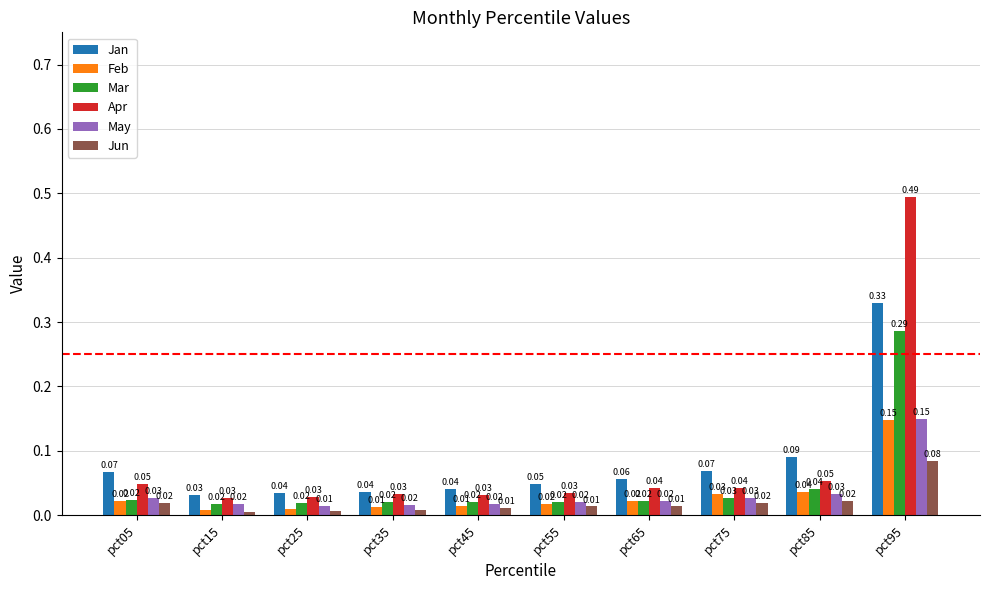

At how many categories does at least one series exceed 0?

10